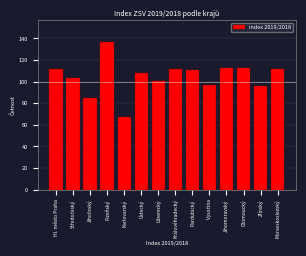

What position from the right is Královéhradecký?

7